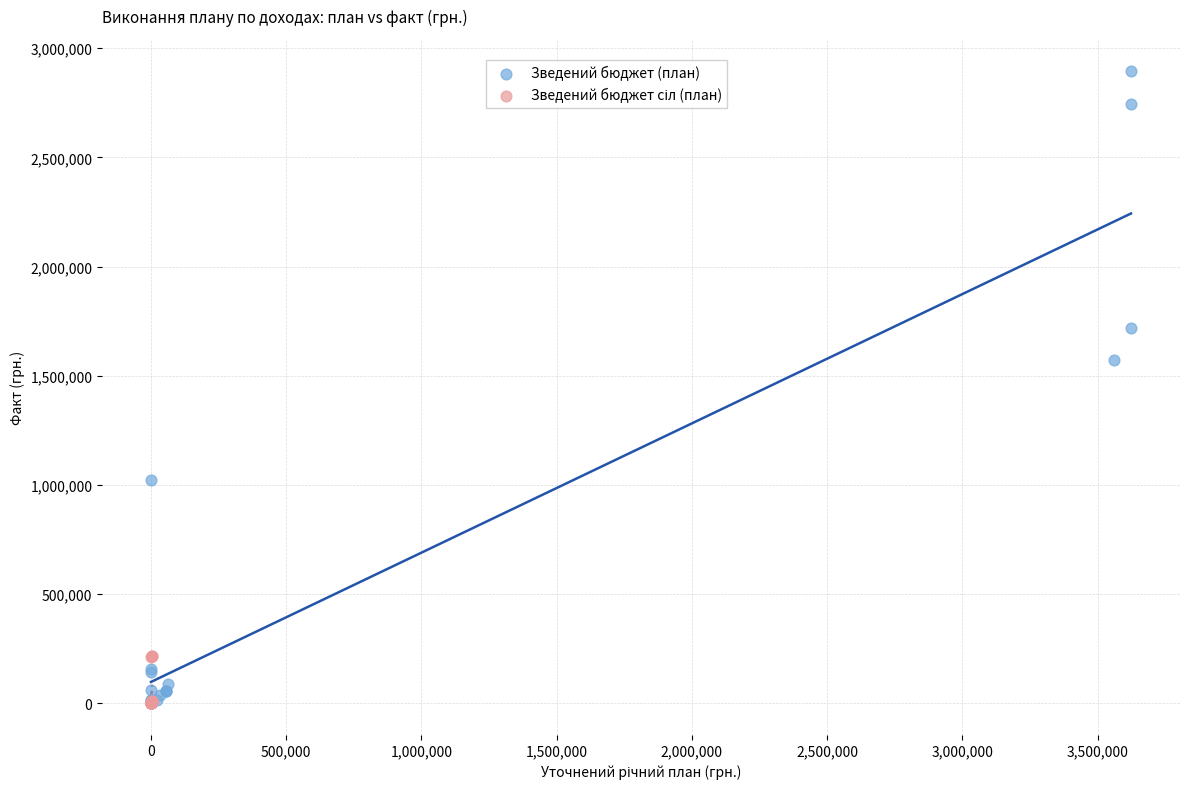

Which series contains the highest Y value?

Зведений бюджет (план)